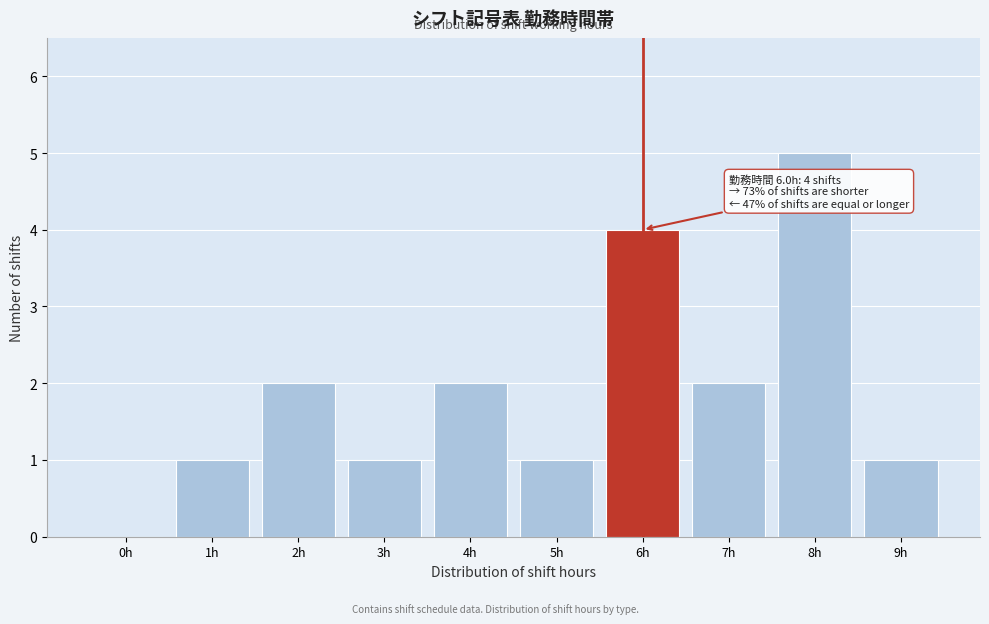

Reading right to left, list all the values displayed in this chart.

9h=1	8h=5	7h=2	6h=4	5h=1	4h=2	3h=1	2h=2	1h=1	0h=0